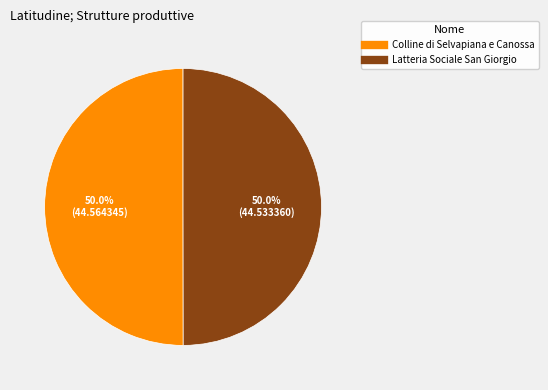

Approximately how many times larger is the value at Colline di Selvapiana e Canossa compared to Latteria Sociale San Giorgio?

1.0